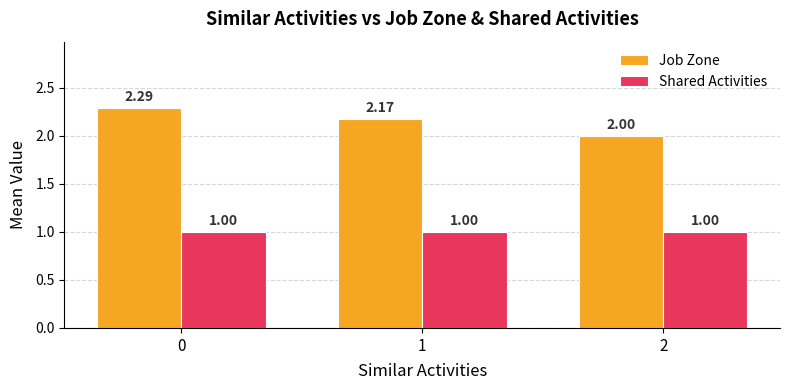

Which series changed the most between 0 and 2?

Job Zone